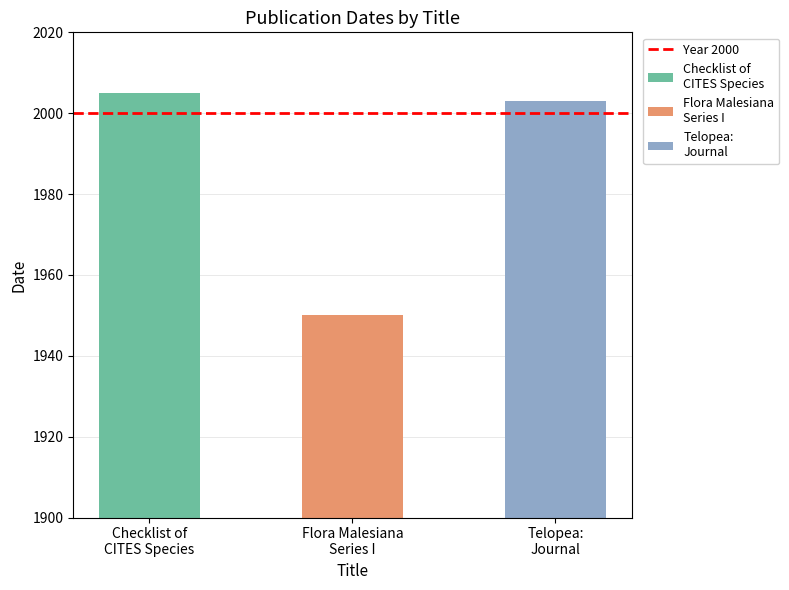

Are the bars horizontal?

No